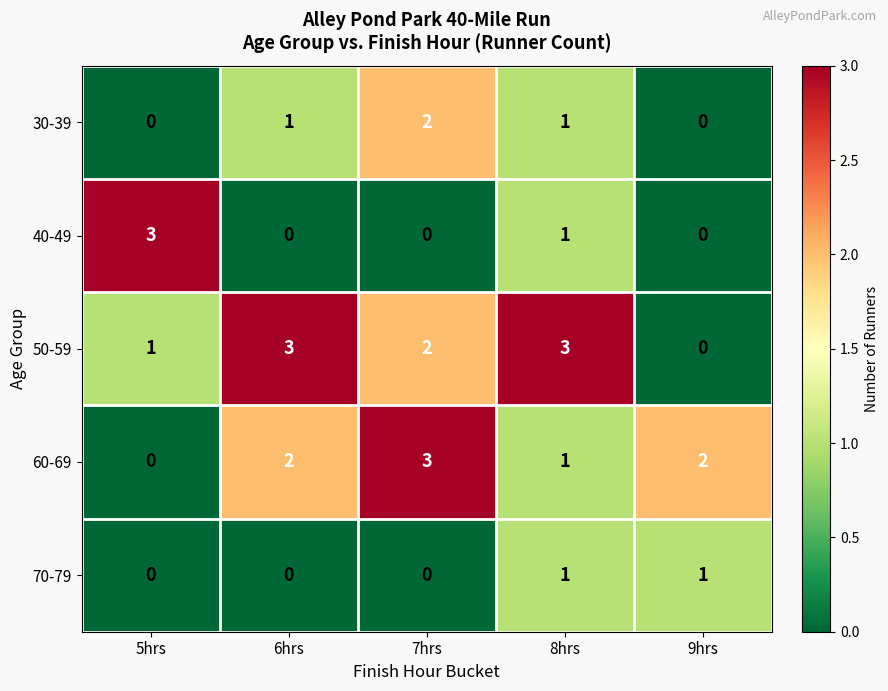

Where does the 50-59 series first go above 2?

6hrs